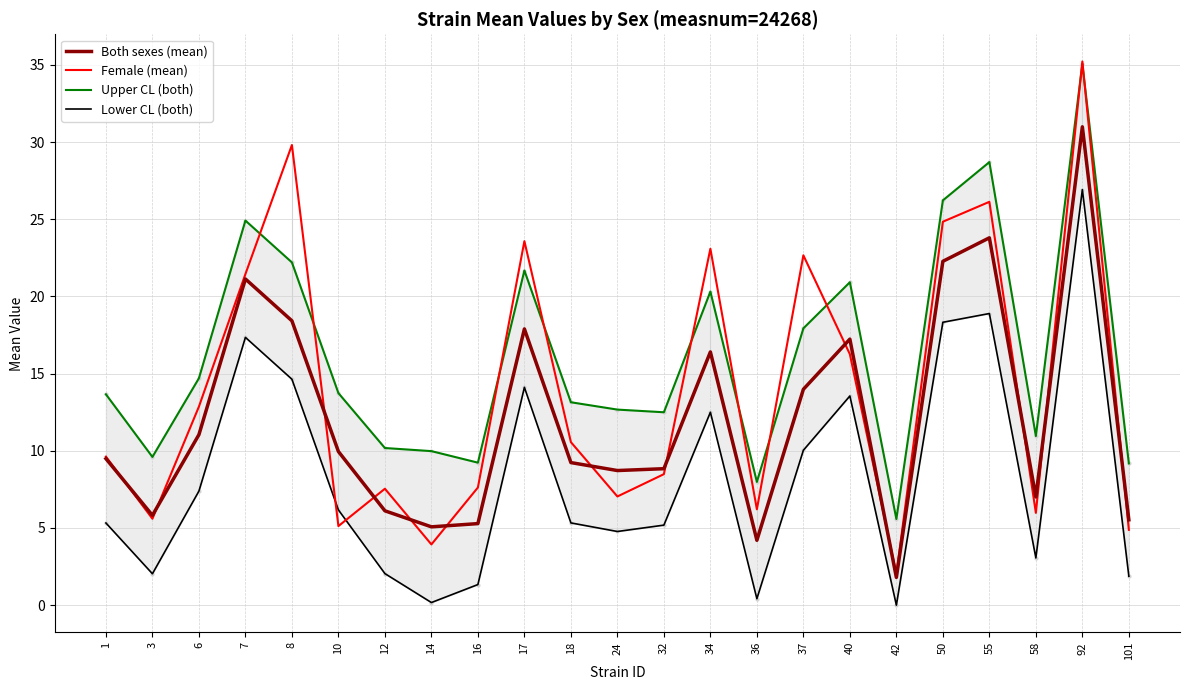

Reading right to left, what are all the values shown in this chart?

Both sexes (mean): 101=5.5	92=31.0	58=7.0	55=23.8	50=22.3	42=1.8	40=17.2	37=14.0	36=4.2	34=16.4	32=8.8	24=8.7	18=9.2	17=17.9	16=5.3	14=5.1	12=6.1	10=10.0	8=18.4	7=21.1	6=11.0	3=5.8	1=9.5
Female (mean): 101=4.9	92=35.2	58=6.0	55=26.1	50=24.8	42=2.0	40=16.3	37=22.7	36=6.2	34=23.1	32=8.5	24=7.0	18=10.6	17=23.6	16=7.6	14=3.9	12=7.5	10=5.1	8=29.8	7=21.4	6=12.9	3=5.6	1=9.6
Upper CL (both): 101=9.2	92=35.1	58=11.0	55=28.7	50=26.2	42=5.6	40=20.9	37=17.9	36=8.0	34=20.3	32=12.5	24=12.7	18=13.1	17=21.7	16=9.2	14=10.0	12=10.2	10=13.7	8=22.2	7=24.9	6=14.7	3=9.6	1=13.7
Lower CL (both): 101=1.9	92=26.9	58=3.1	55=18.9	50=18.3	42=0.0	40=13.6	37=10.0	36=0.4	34=12.5	32=5.2	24=4.8	18=5.3	17=14.1	16=1.3	14=0.2	12=2.0	10=6.2	8=14.6	7=17.3	6=7.4	3=2.0	1=5.3